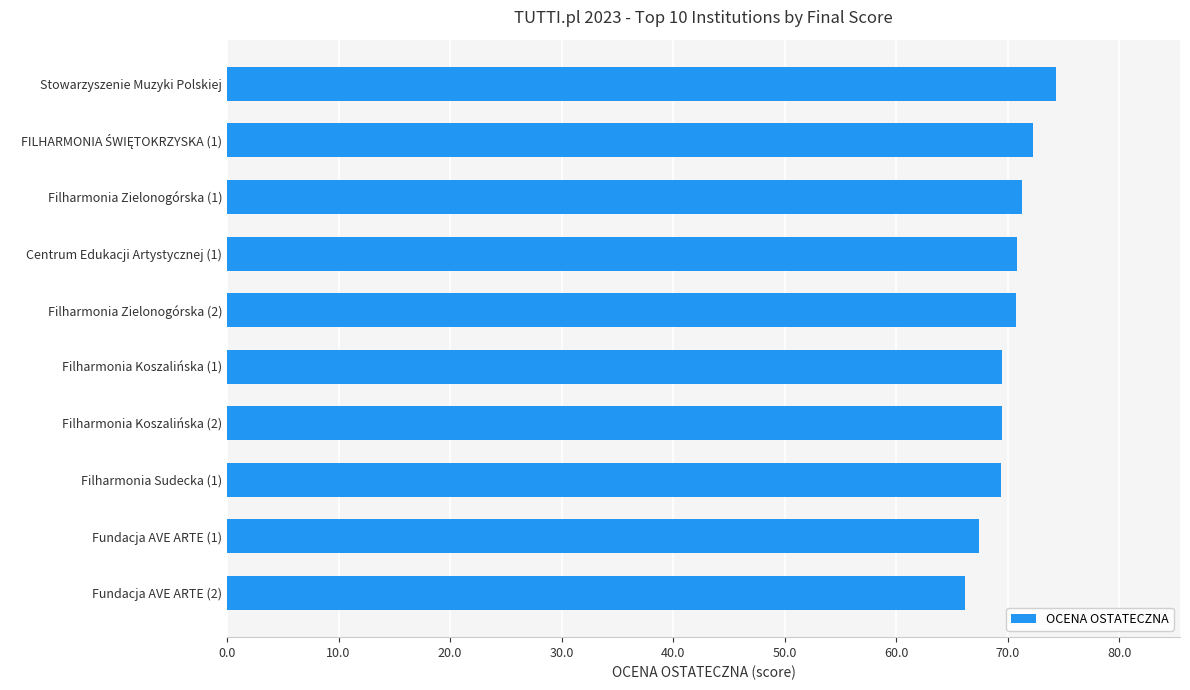

Which label corresponds to the largest value in the chart?

Stowarzyszenie Muzyki Polskiej